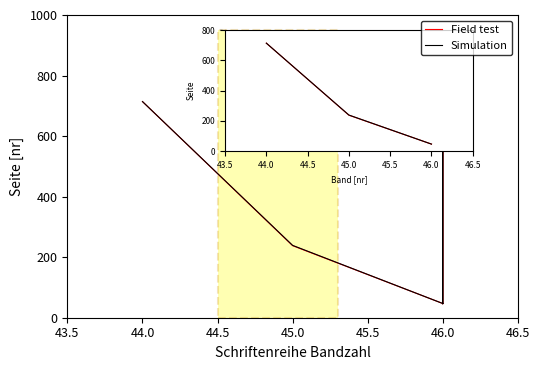

How many lines are shown in the chart?

2